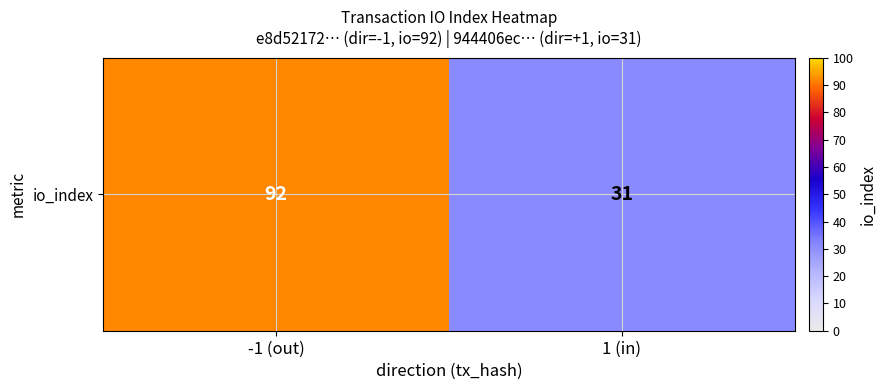

True or false: the data shows 92 at -1 (out).

True